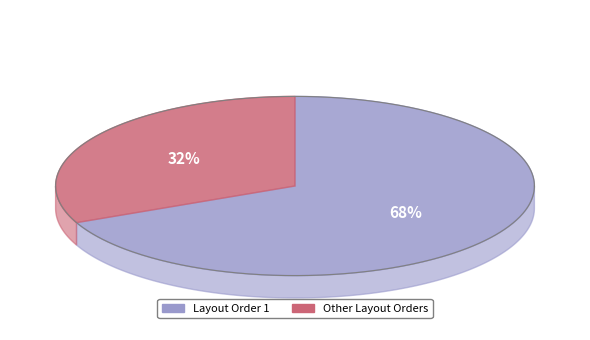

Is it true that Layout Order 4+ is 23% of the pie?

False